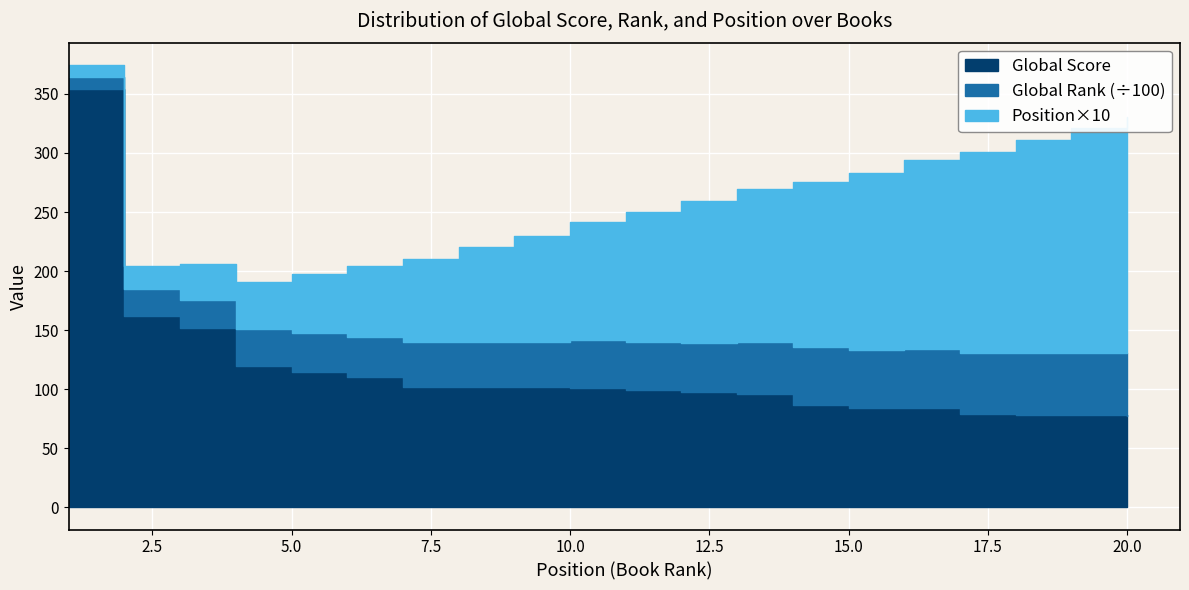

What is the minimum value shown in the chart?

10.0